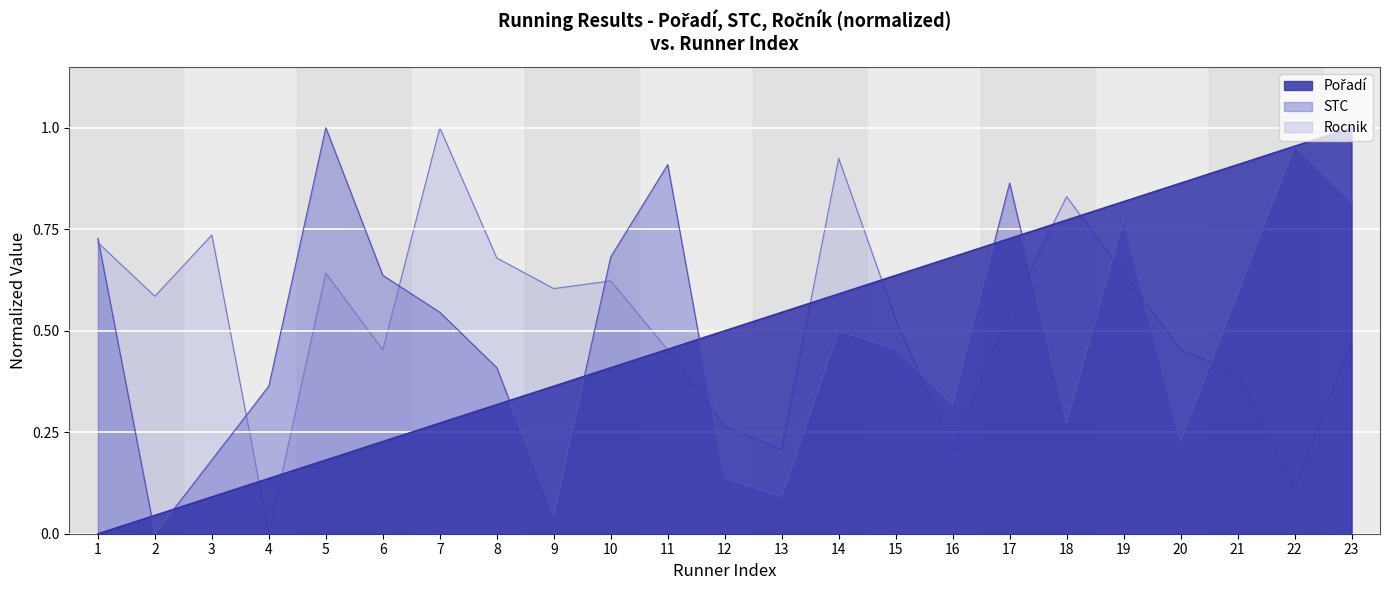

What is the total value across all series at 9?

1.0